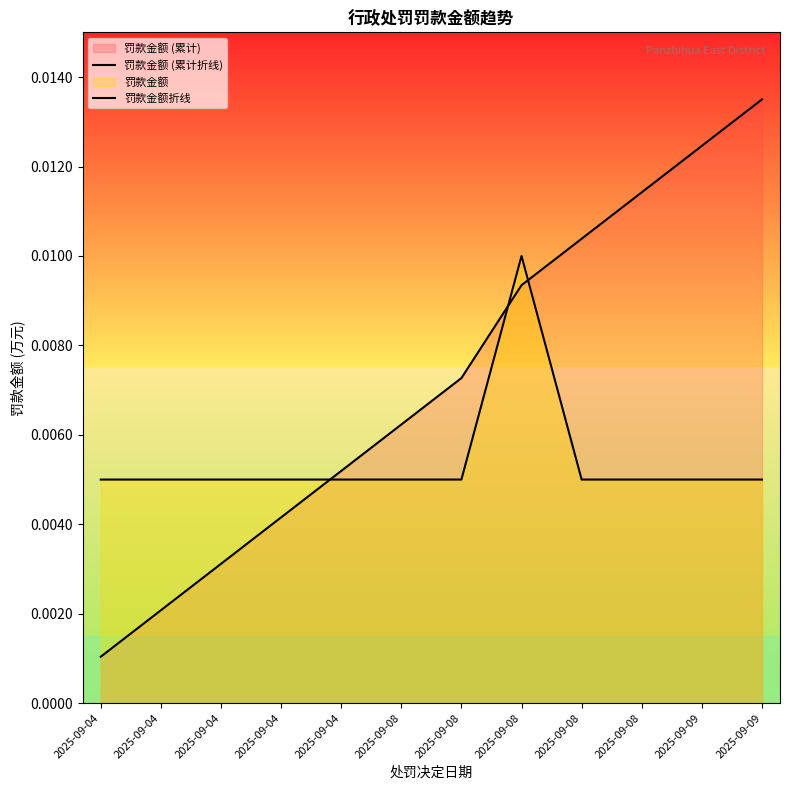

The value of 罚款金额折线 at 2025-09-04 is 0.0. True or false?

False